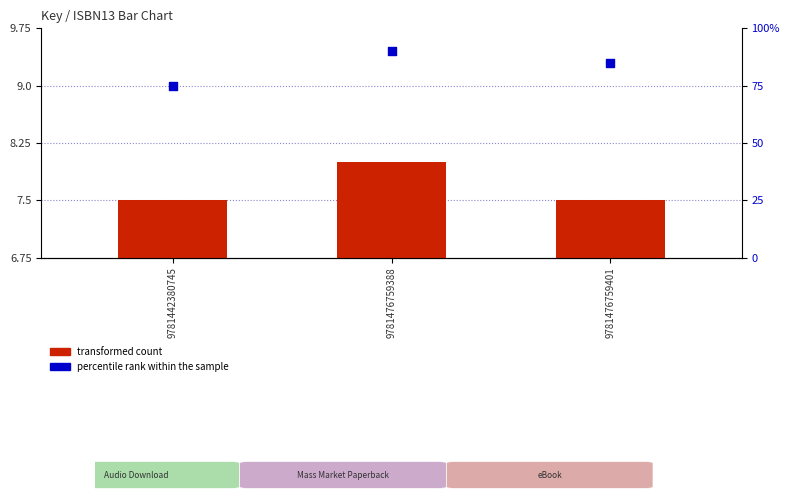

Which series has the widest spread of Y values?

percentile rank within the sample